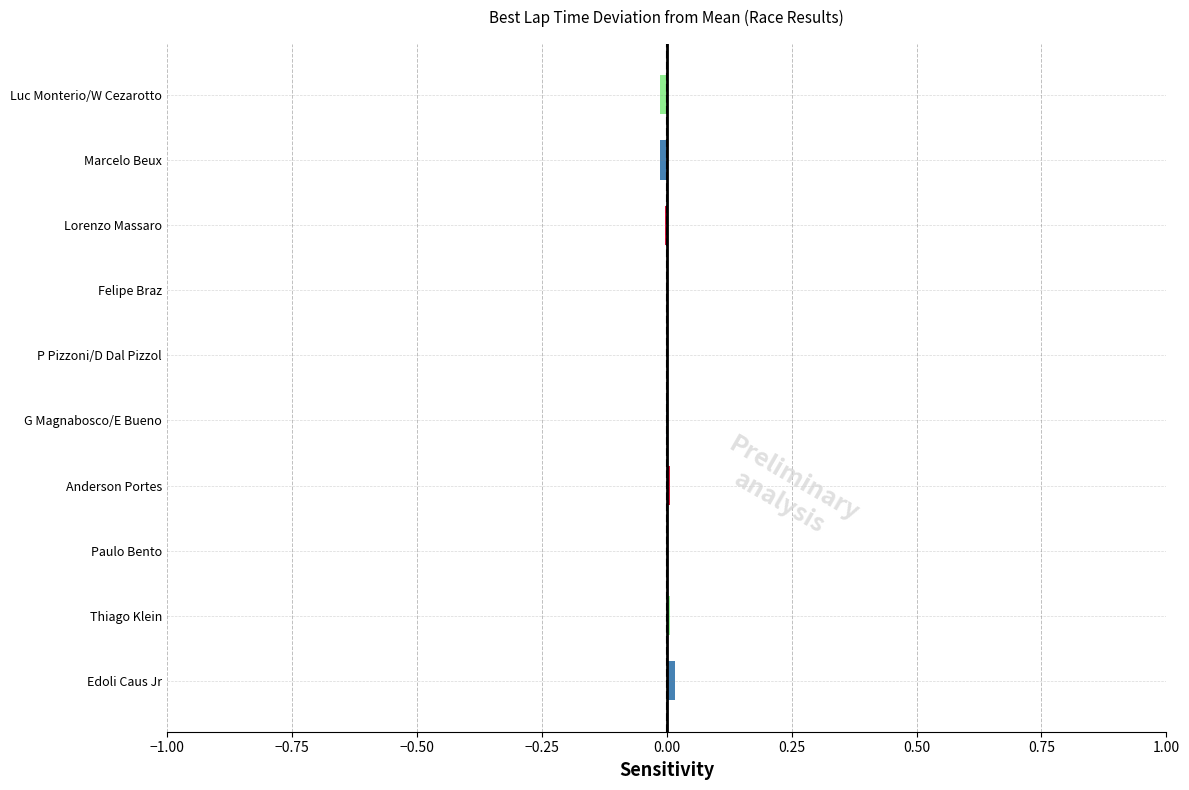

The chart shows a value of 0.0 at Anderson Portes. True or false?

True